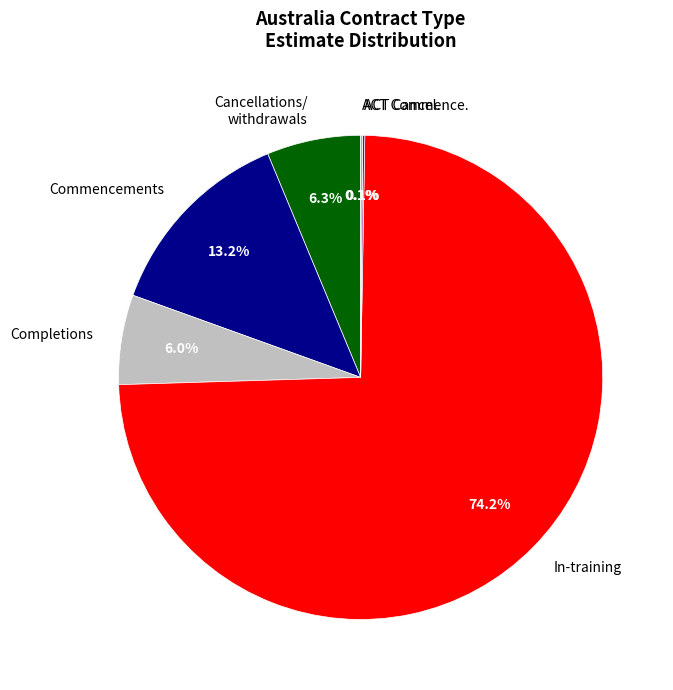

Is In-training the majority of the pie?

Yes